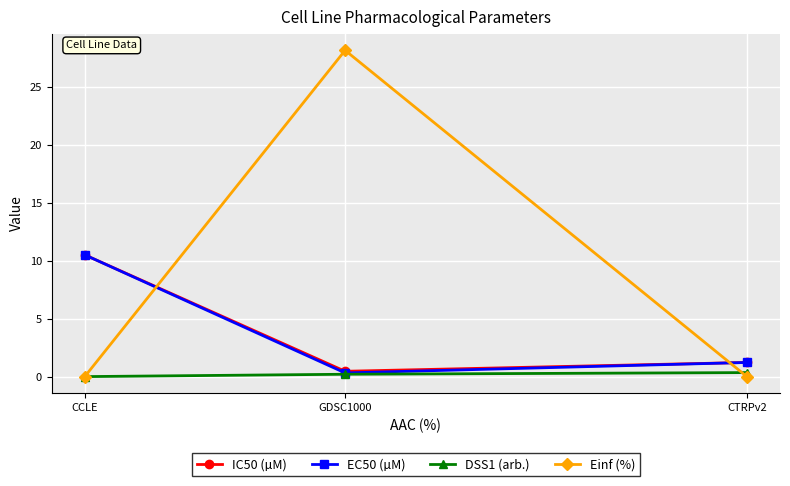

What is the greatest value displayed?

28.1